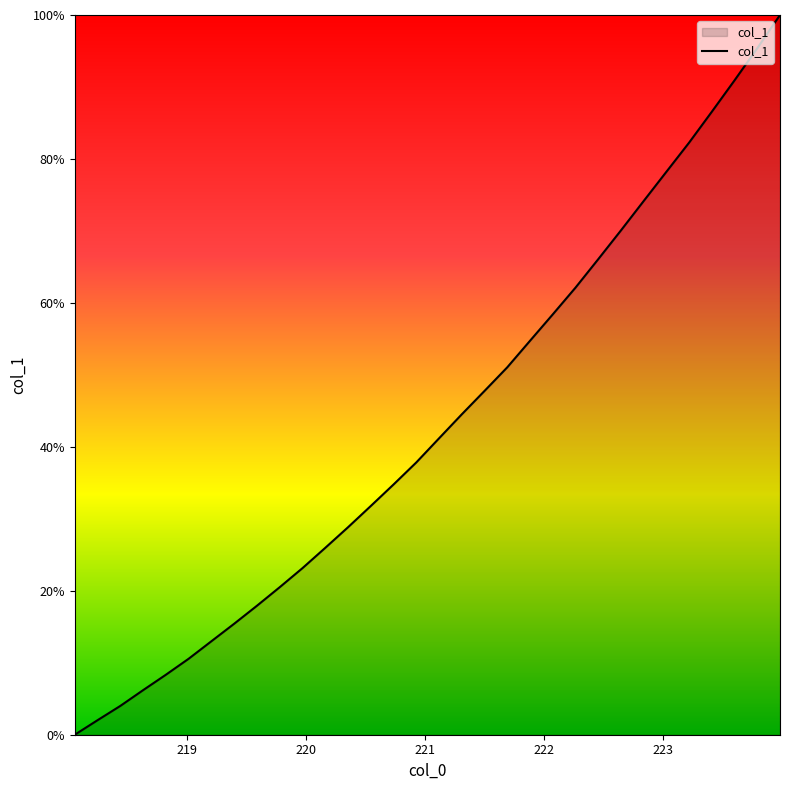

Does the chart display data point markers on the line(s)?

No